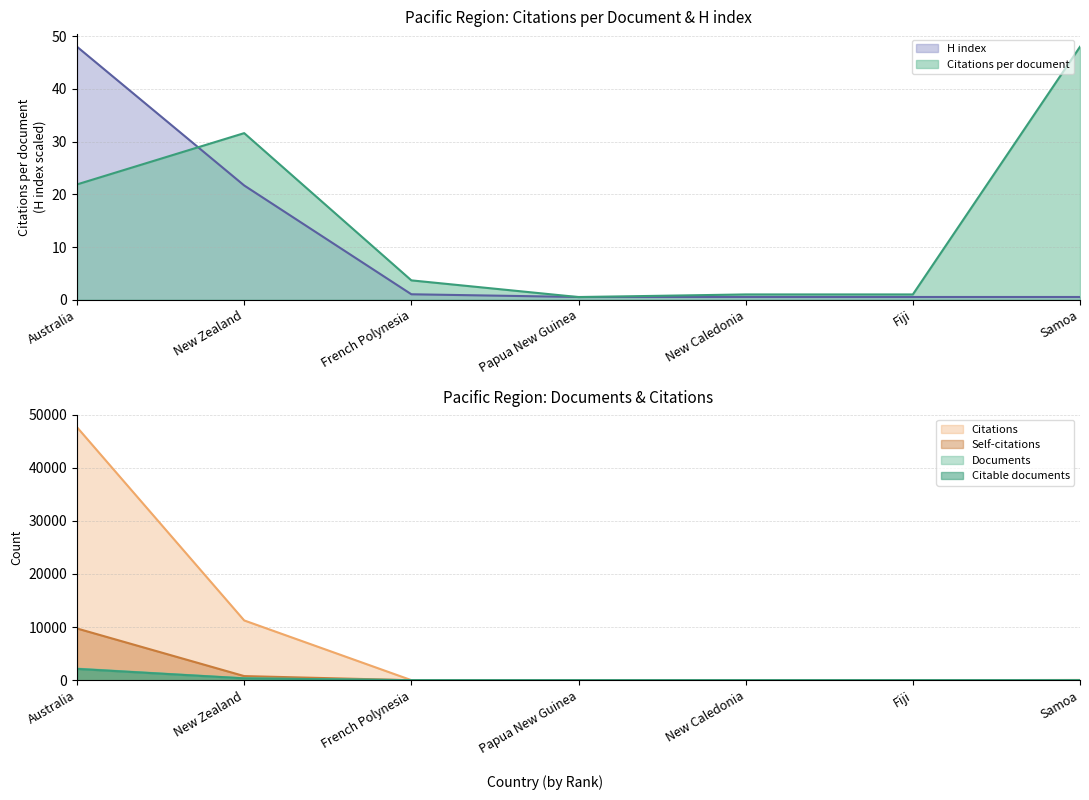

At which category does the chart reach its minimum across all series?

Papua New Guinea